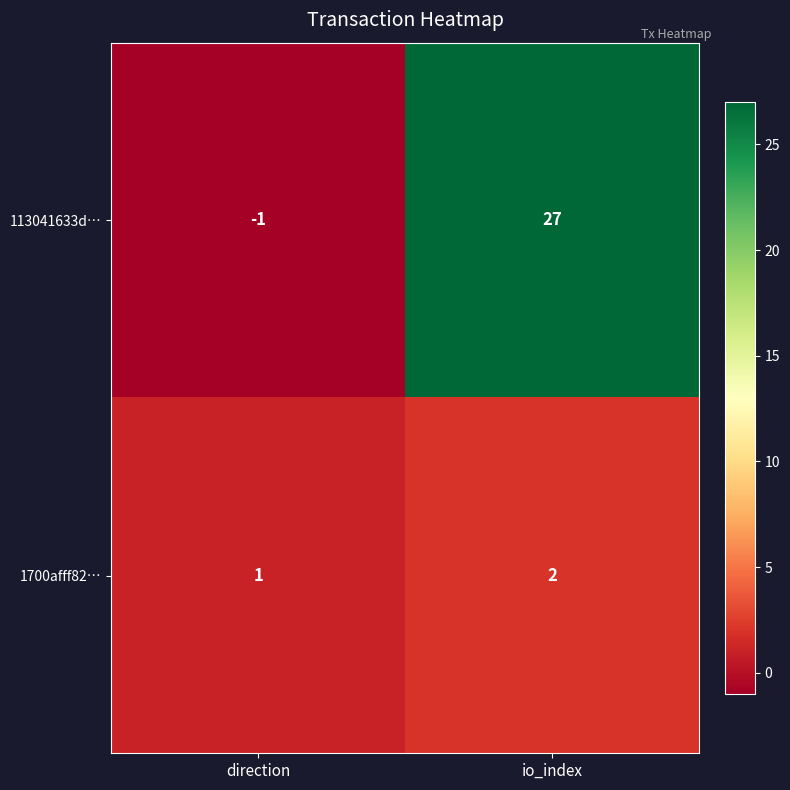

What is the total value across all series at io_index?

29